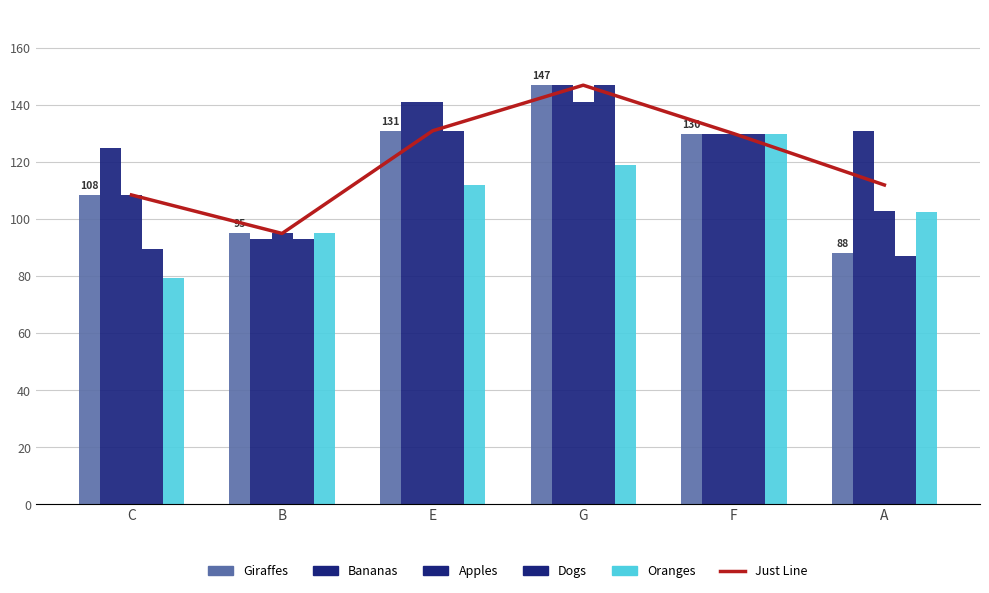

How many values in the Apples series are below 130?

3